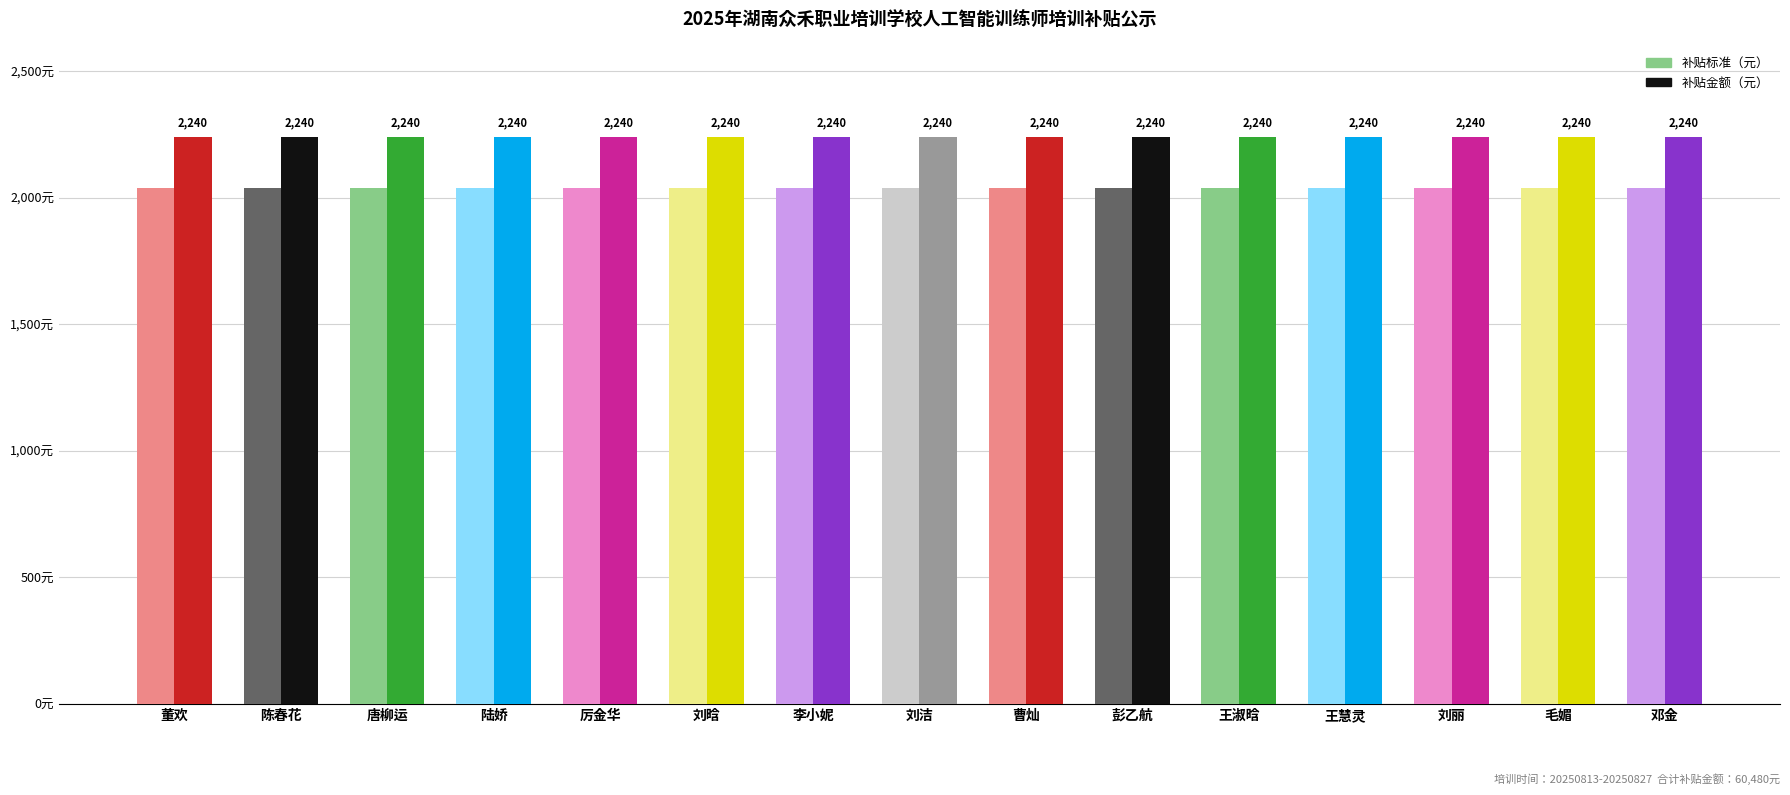

Is the value of 补贴标准（元） at 李小妮 greater than the value of 补贴金额（元） at 彭乙航?

No